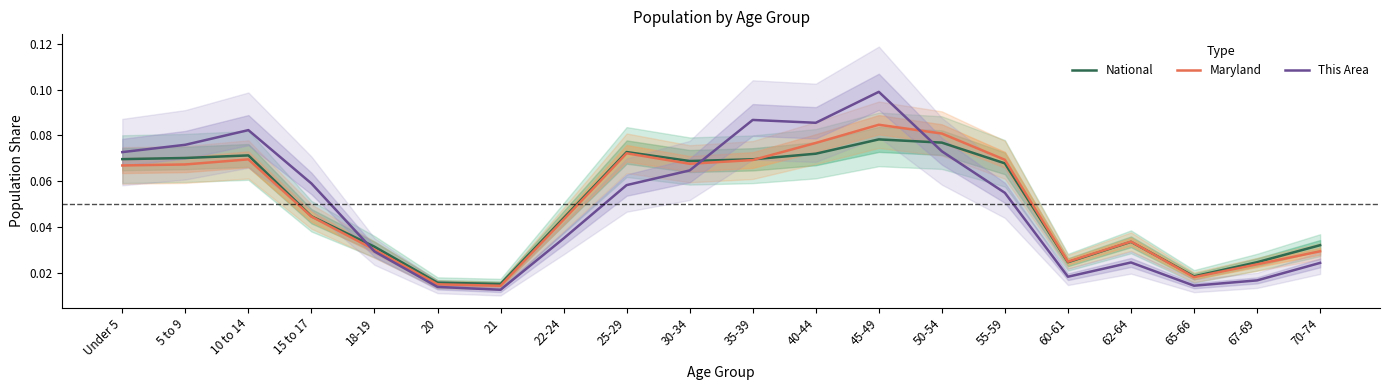

What is the highest value of the National series?

0.1